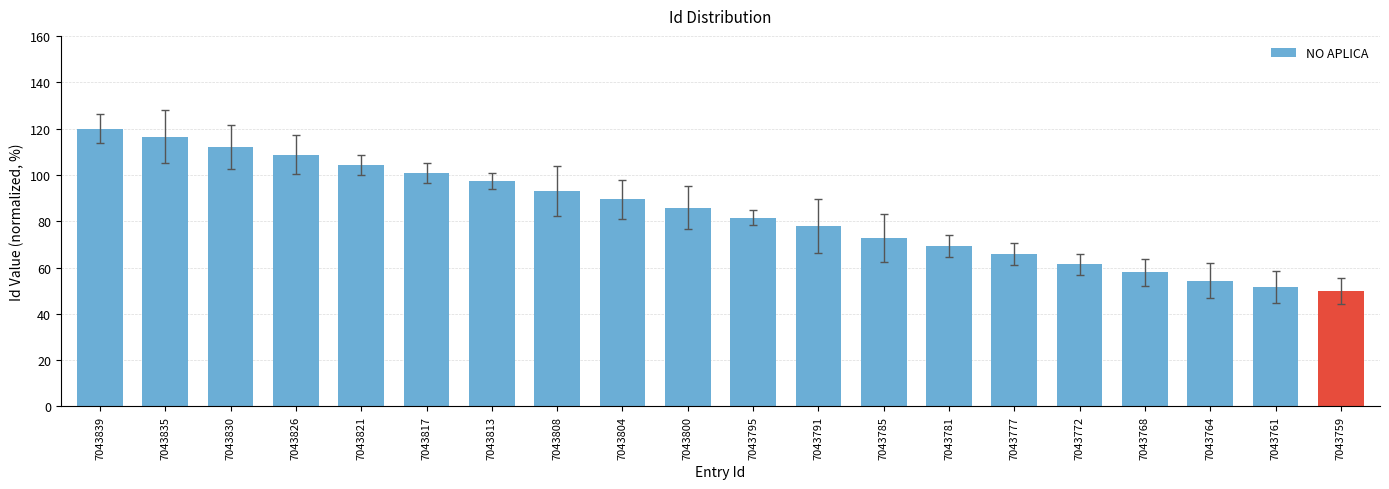

What is the difference between the values at 7043800 and 7043821?

18.4